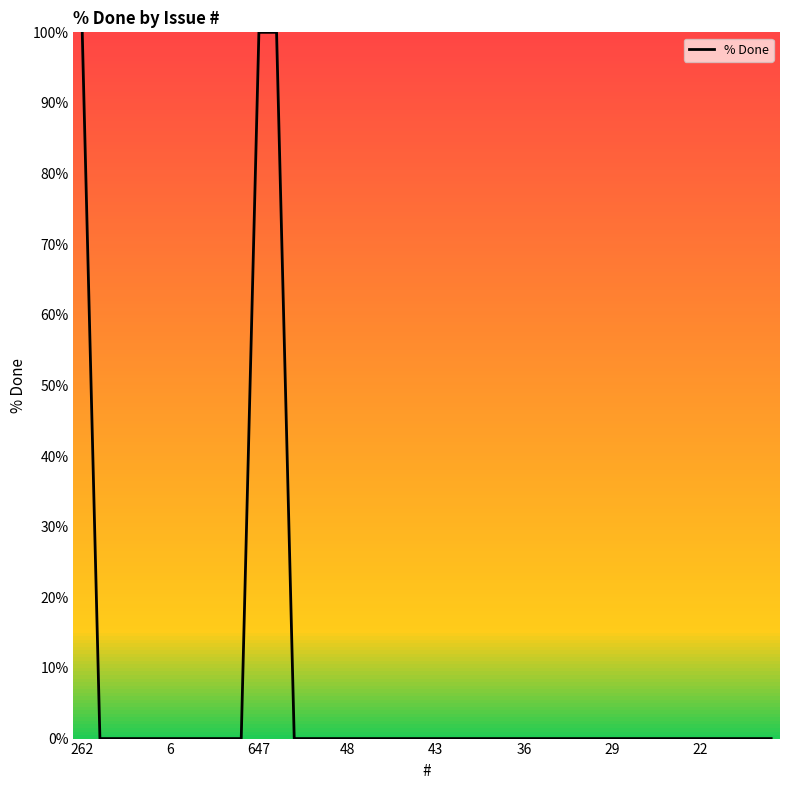

What is the maximum value shown in the chart?

100